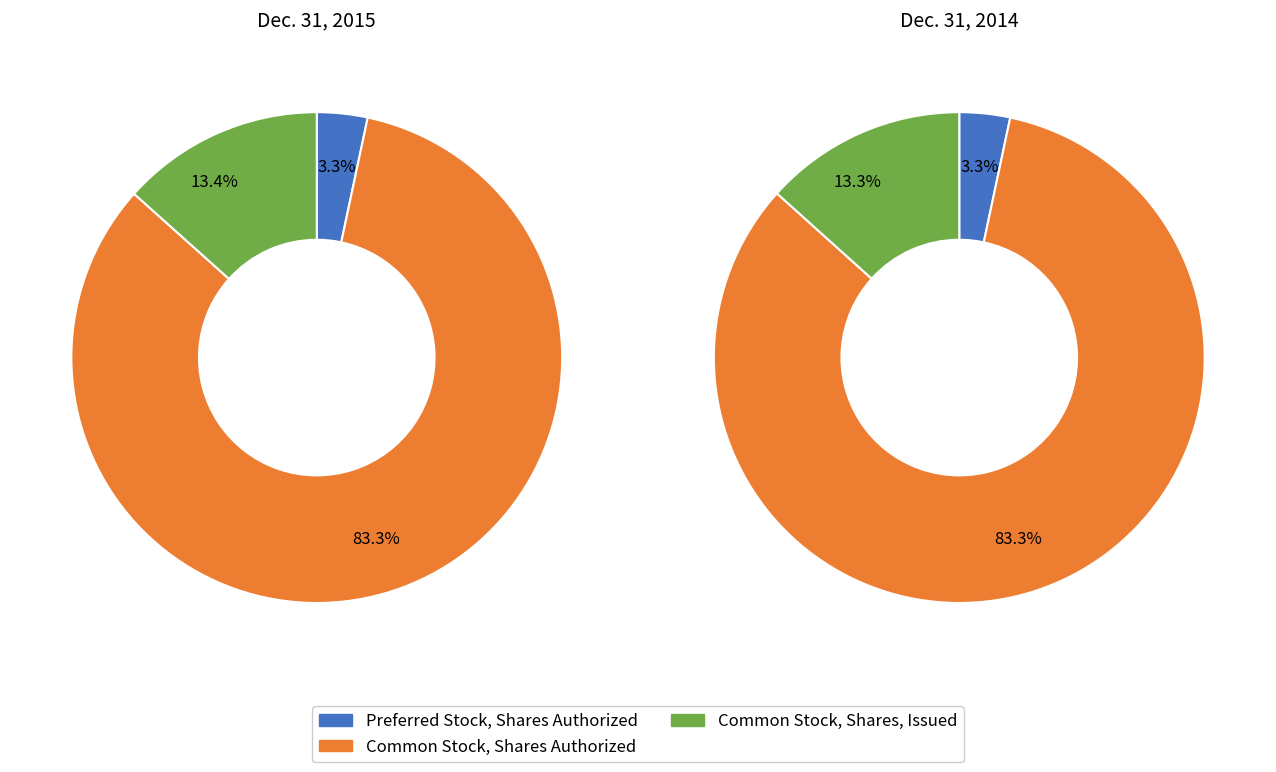

Rank the series at Preferred Stock, Shares Authorized from highest to lowest value.

Dec. 31, 2015, Dec. 31, 2014